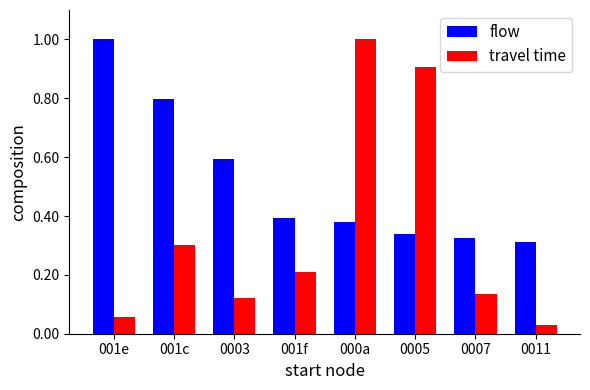

True or false: flow has a value of 0.5 at 0007.

False